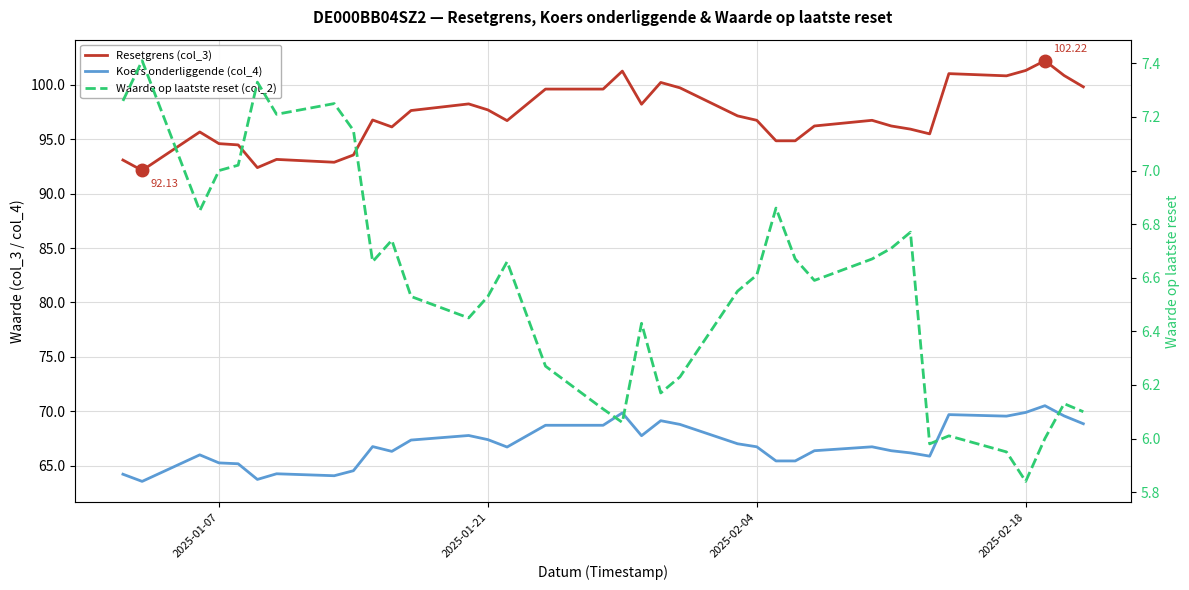

How many data points in Koers onderliggende (col_4) are above 66?

24